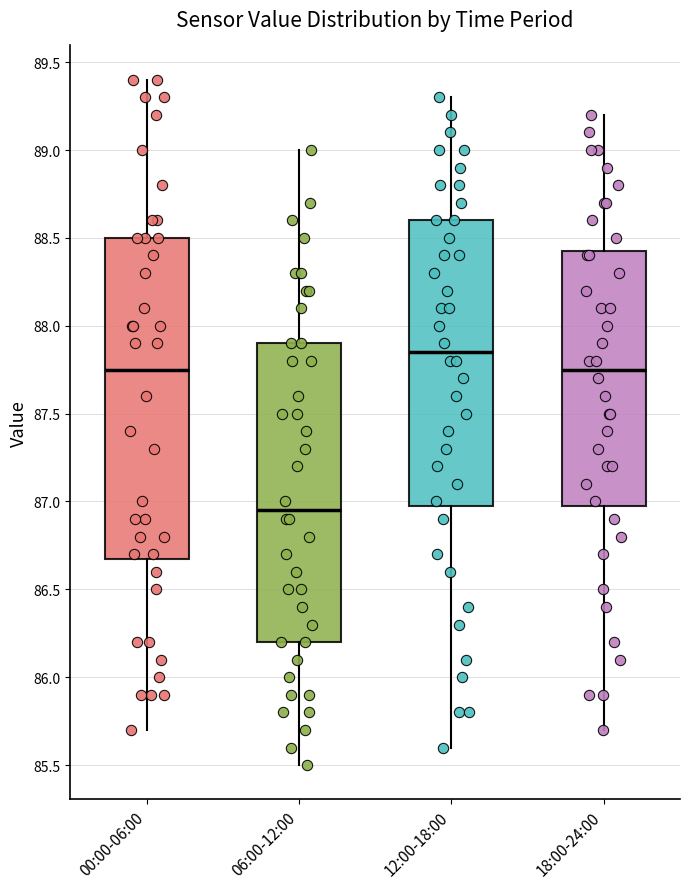

Where does the median line of the box for 18:00-24:00 sit on the y-axis? The values are not printed on the chart, so give them approximately, as read against the axis.

87.75